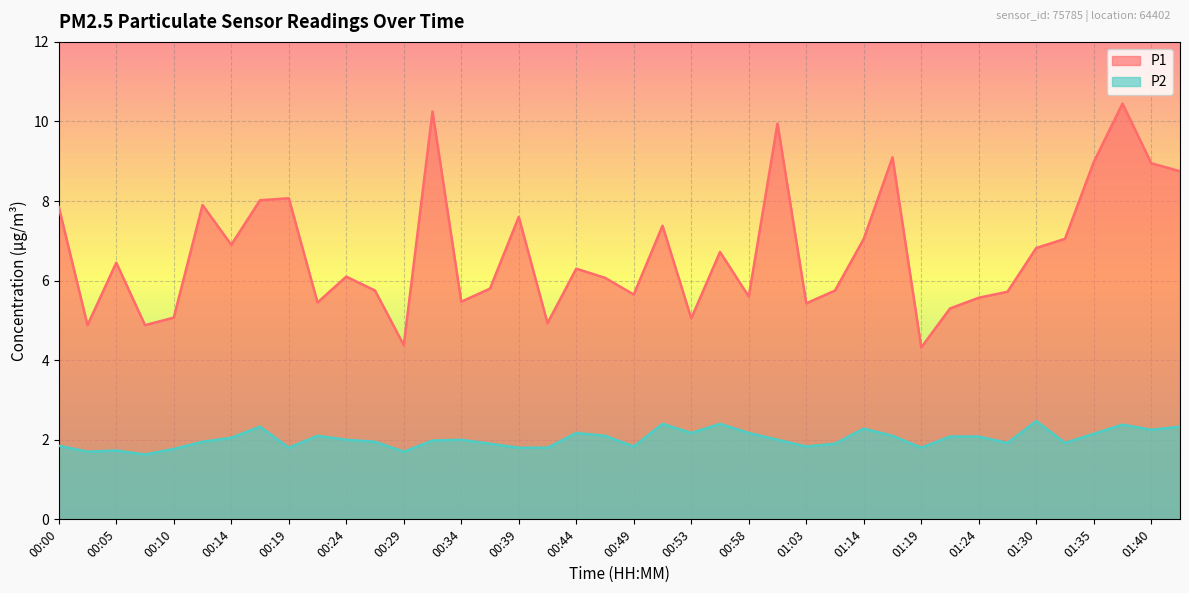

What is the sum of all P2 values?

80.8